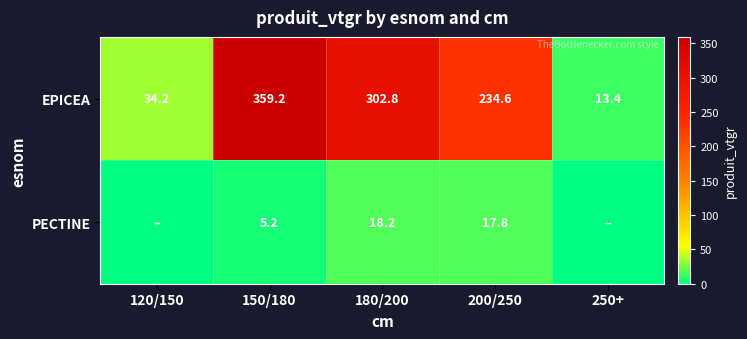

The value of EPICEA at 200/250 is 234.6. True or false?

True